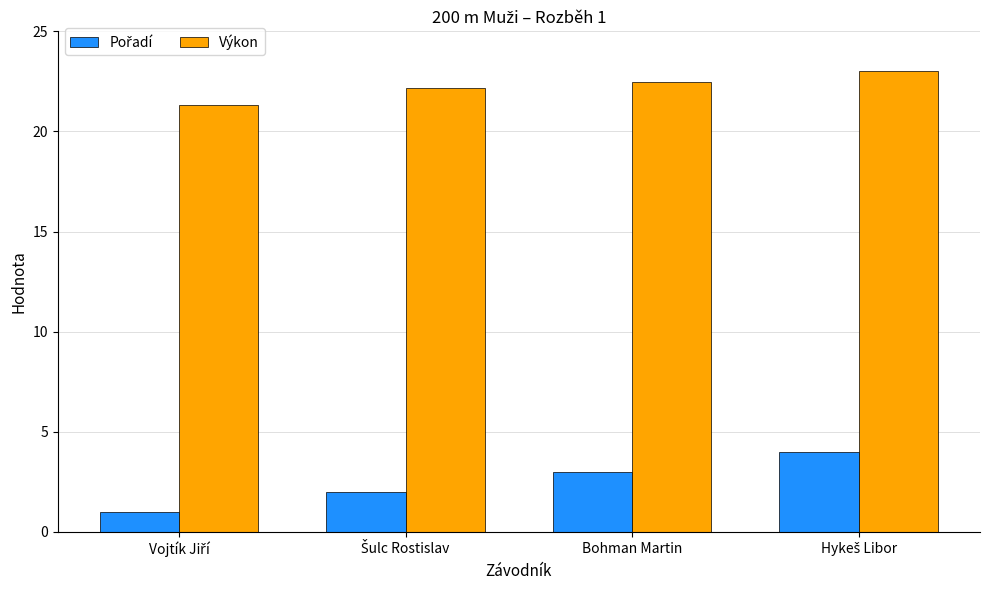

Is it true that Výkon equals 22.5 at Bohman Martin?

True